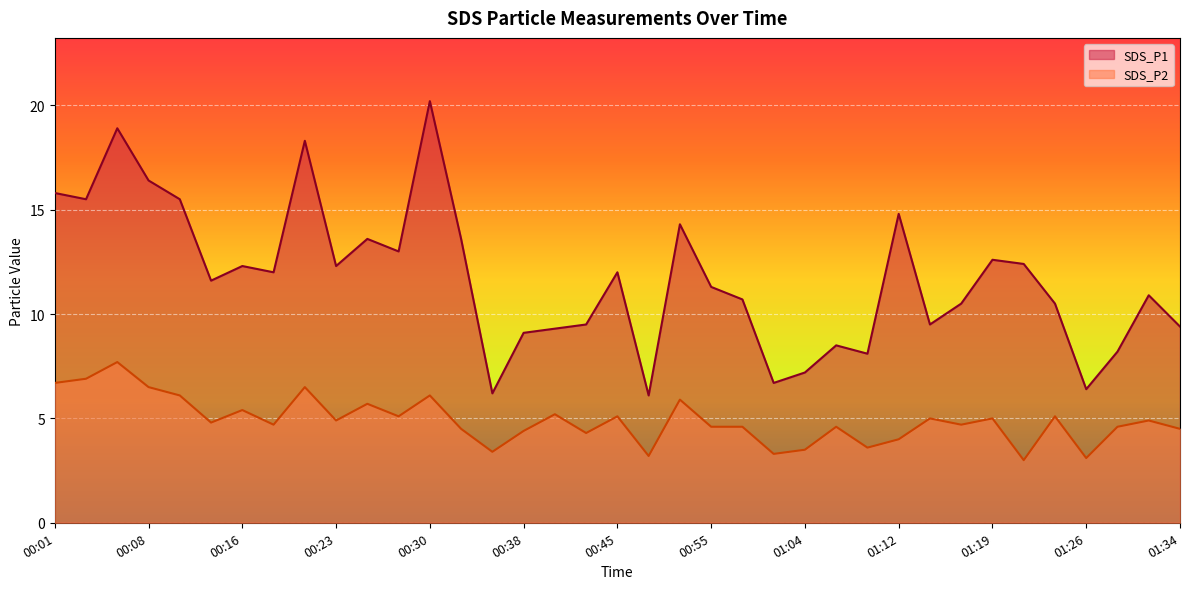

Between 01:19 and 01:12, which is larger?

01:12